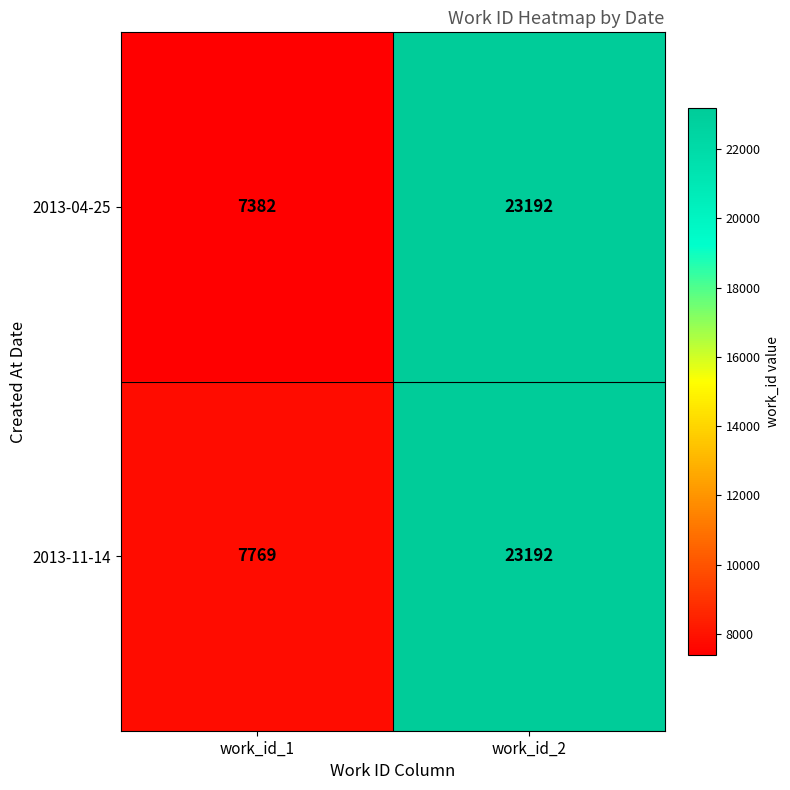

How many distinct data groups are displayed?

2